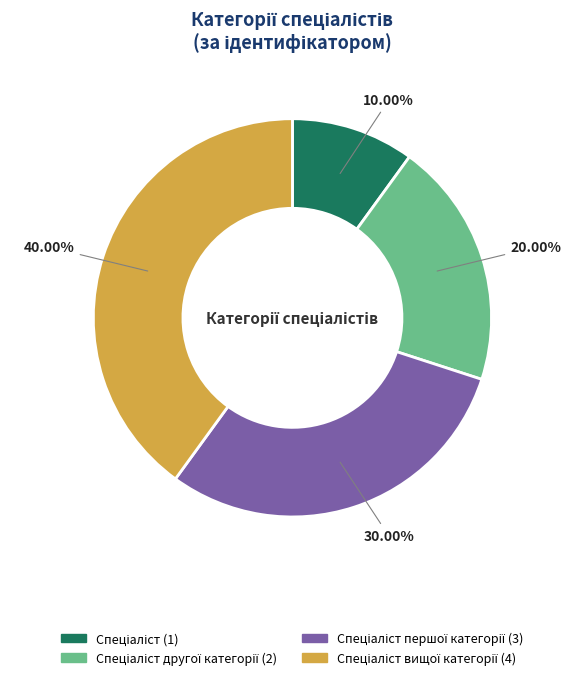

Which slice is the smallest?

Спеціаліст